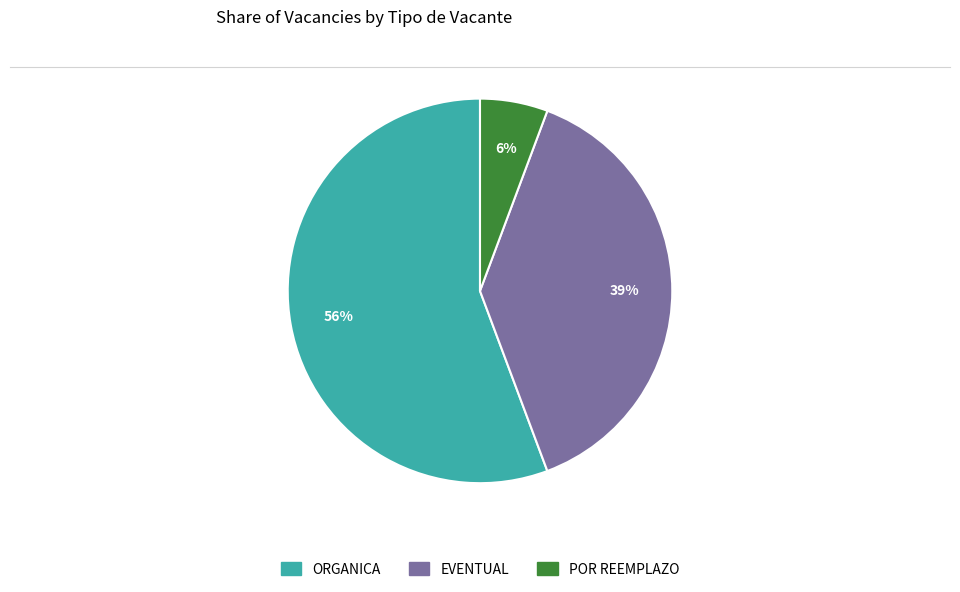

Does any single category account for the majority?

Yes